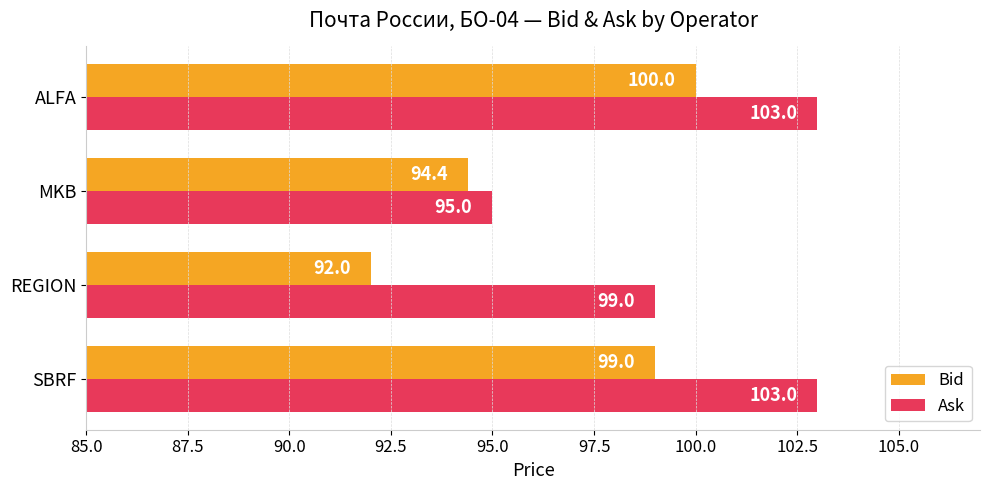

Which series changed the most between SBRF and MKB?

Ask